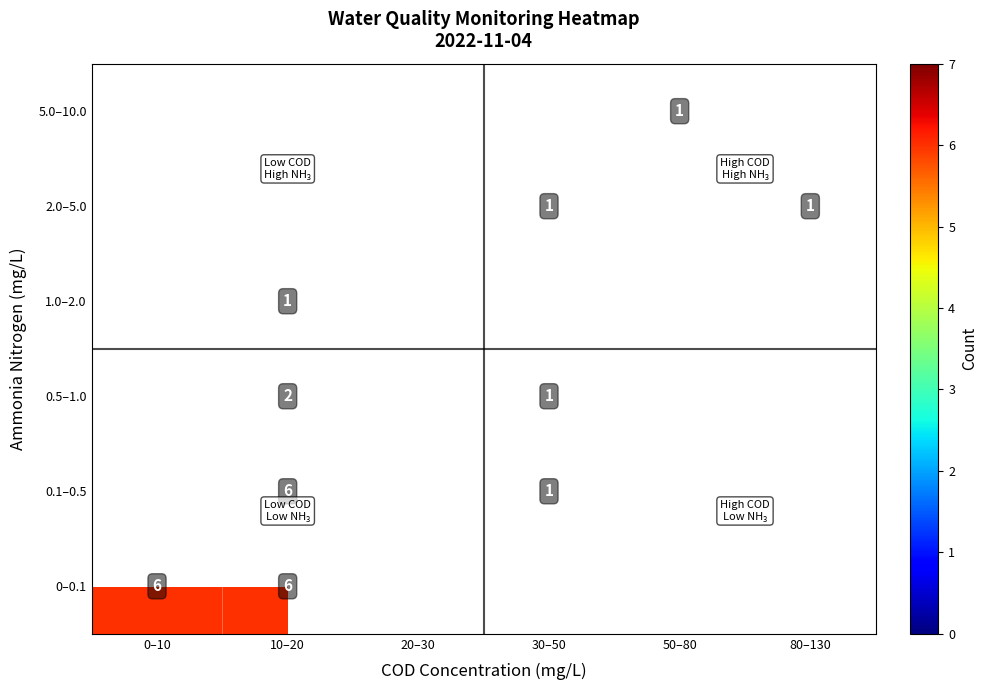

True or false: 0.1–0.5 has a value of 1 at 30–50.

True